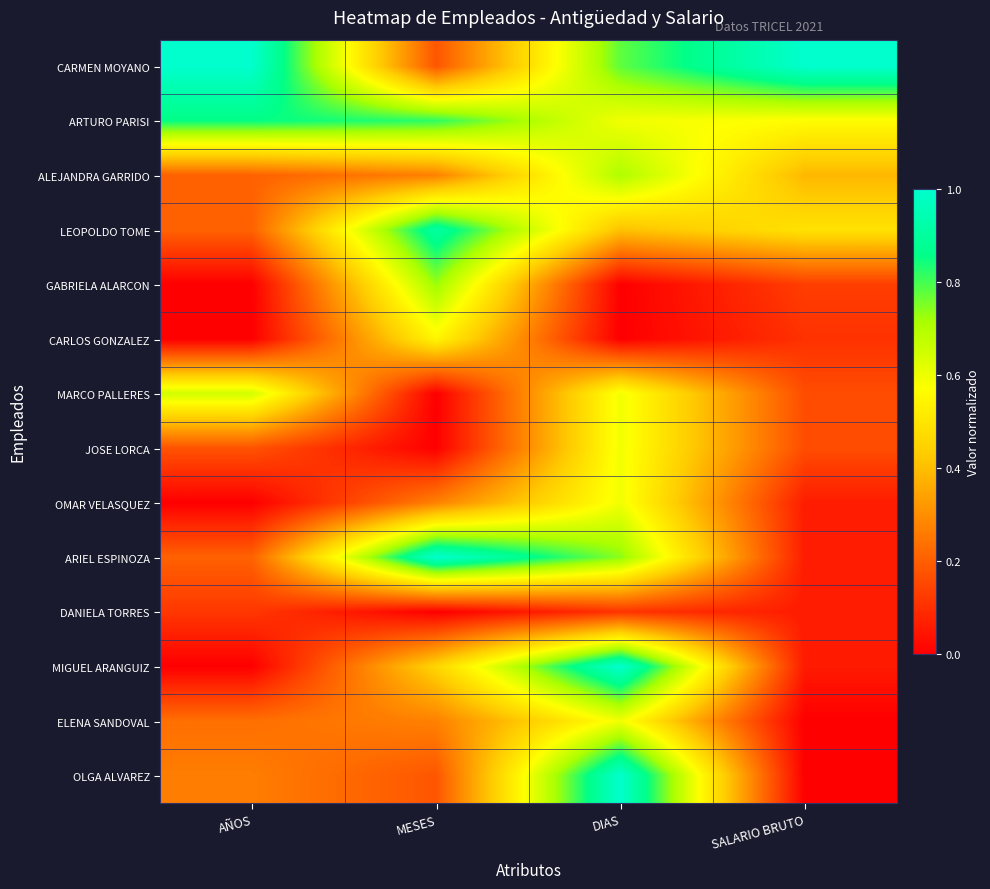

Which series changed the most between AÑOS and SALARIO BRUTO?

MARCO PALLERES